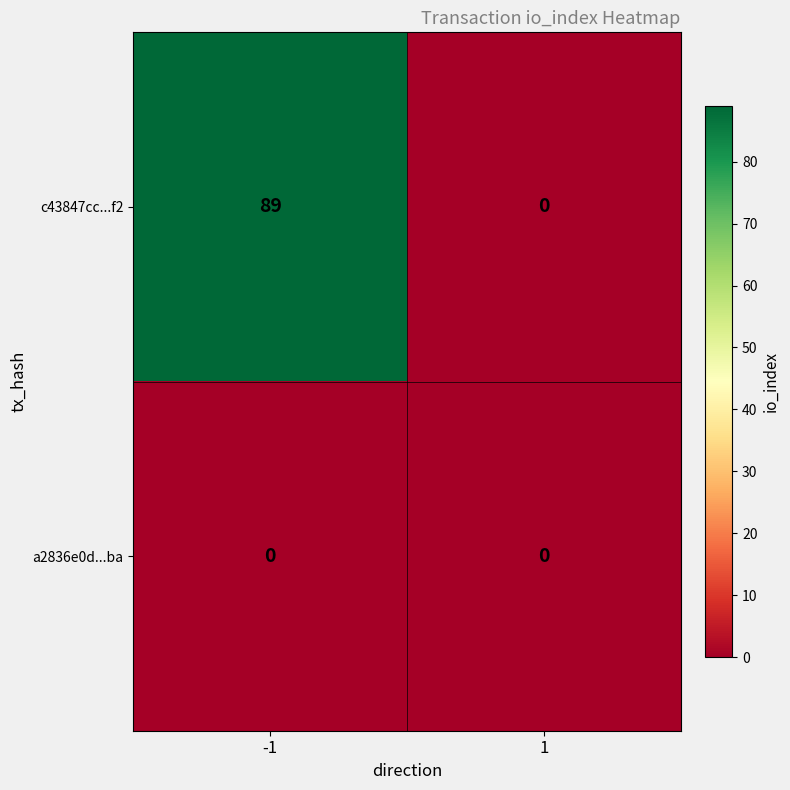

Is the value of c43847cc...f2 at -1 greater than the value of a2836e0d...ba at -1?

Yes